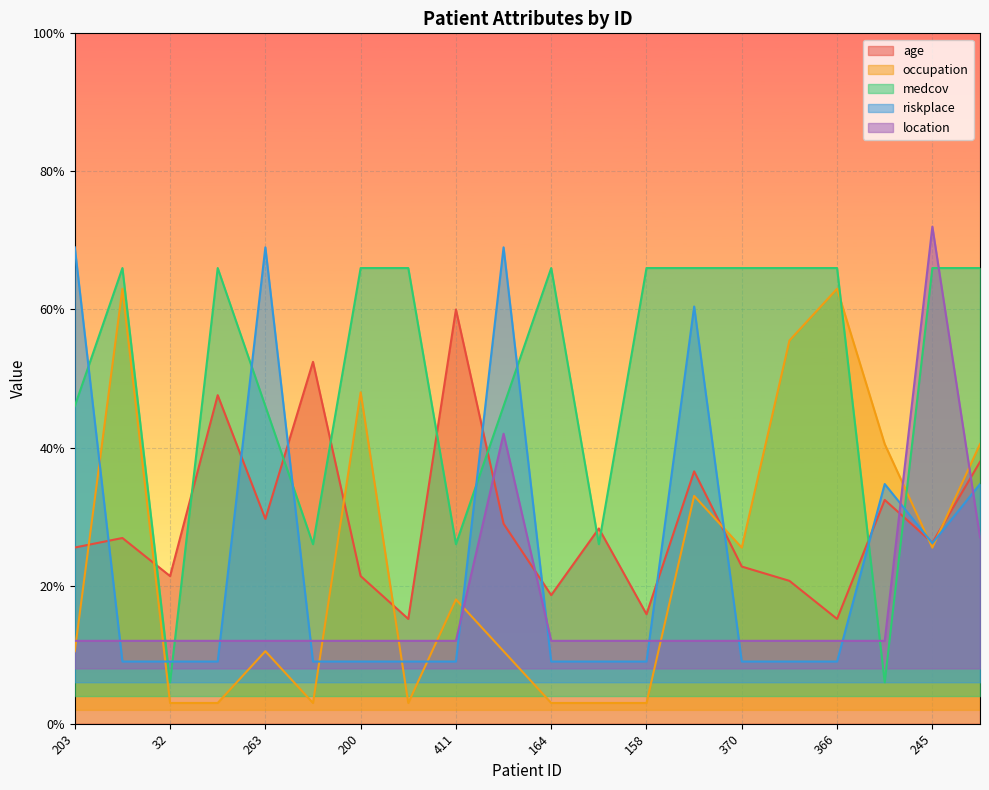

Where is the first local minimum for occupation?

397